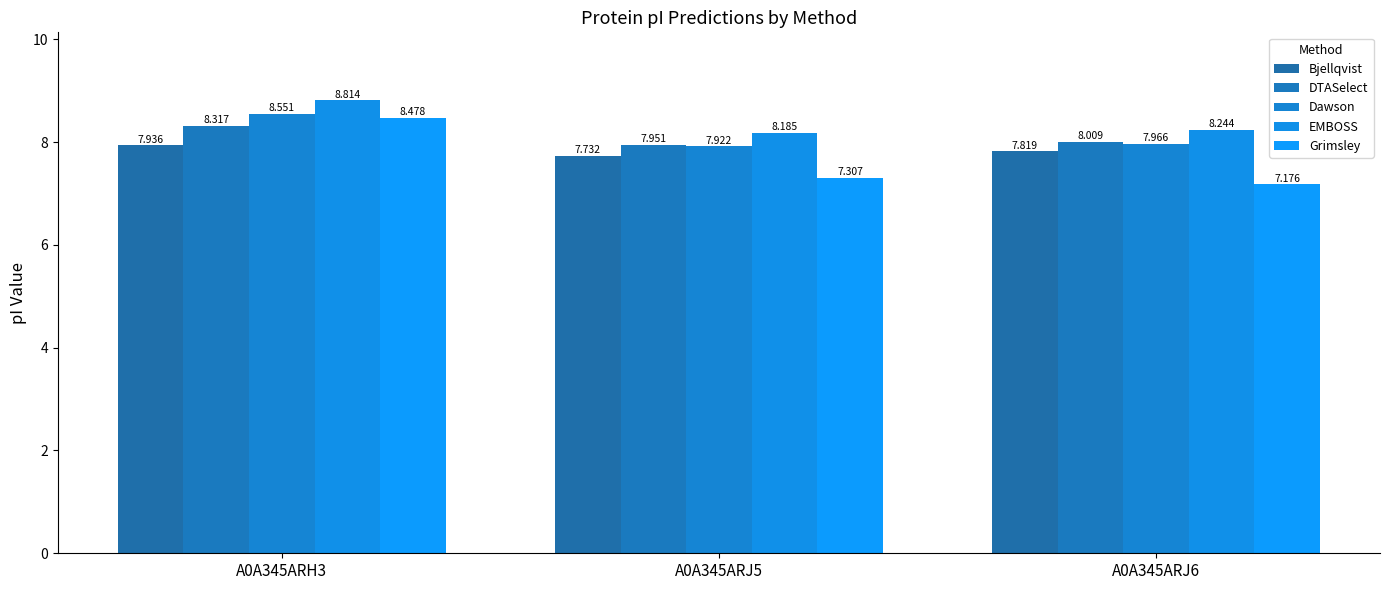

What is the spread (max minus min) of values at A0A345ARJ5?

0.9